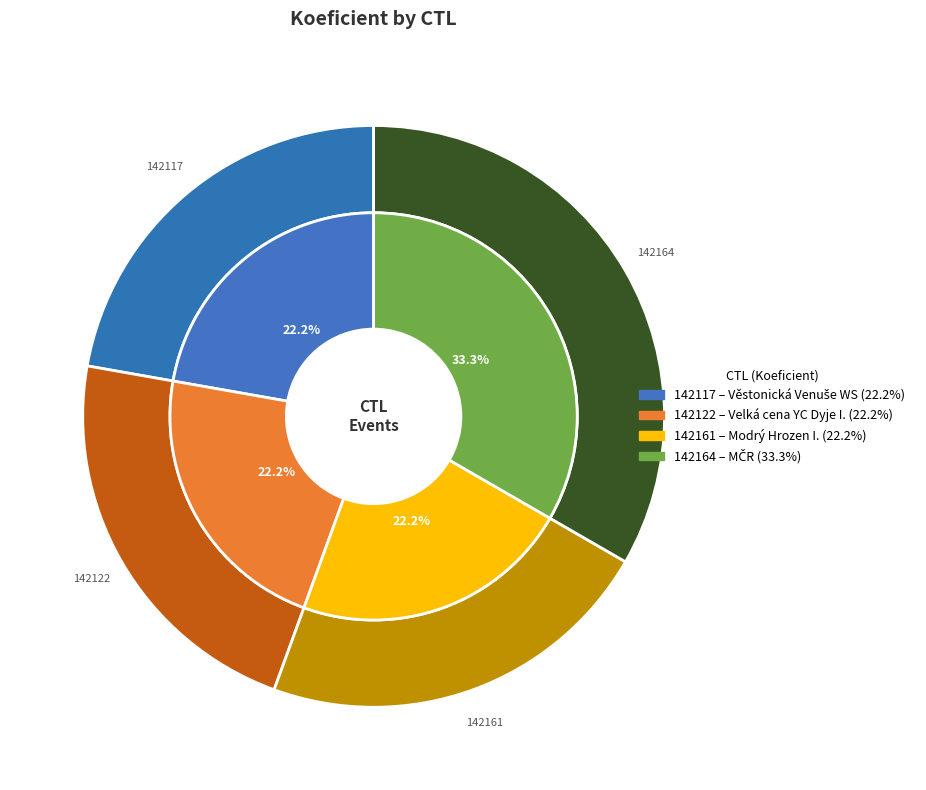

Does any single category account for the majority?

No